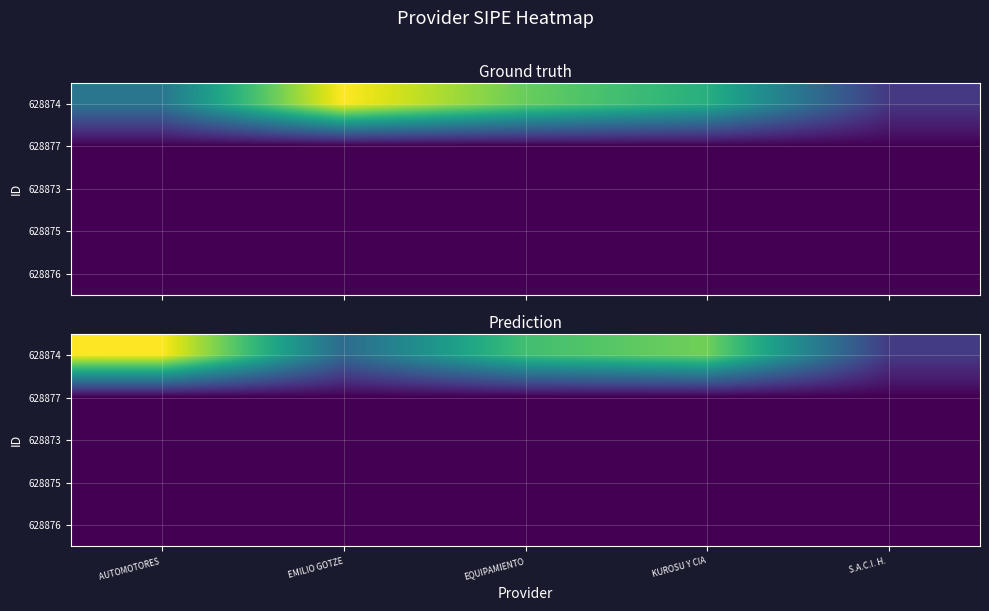

What is the difference between the highest and lowest values at AUTOMOTORES ?

0.8